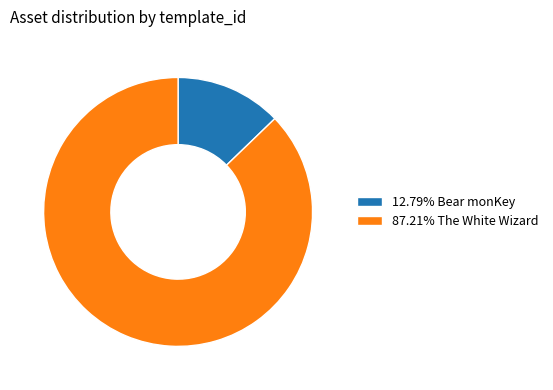

Is there a majority slice in this chart?

Yes